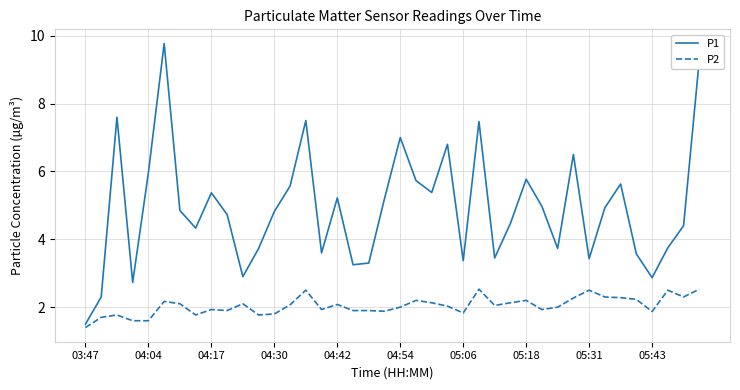

Rank the series by their average value, from highest to lowest.

P1, P2